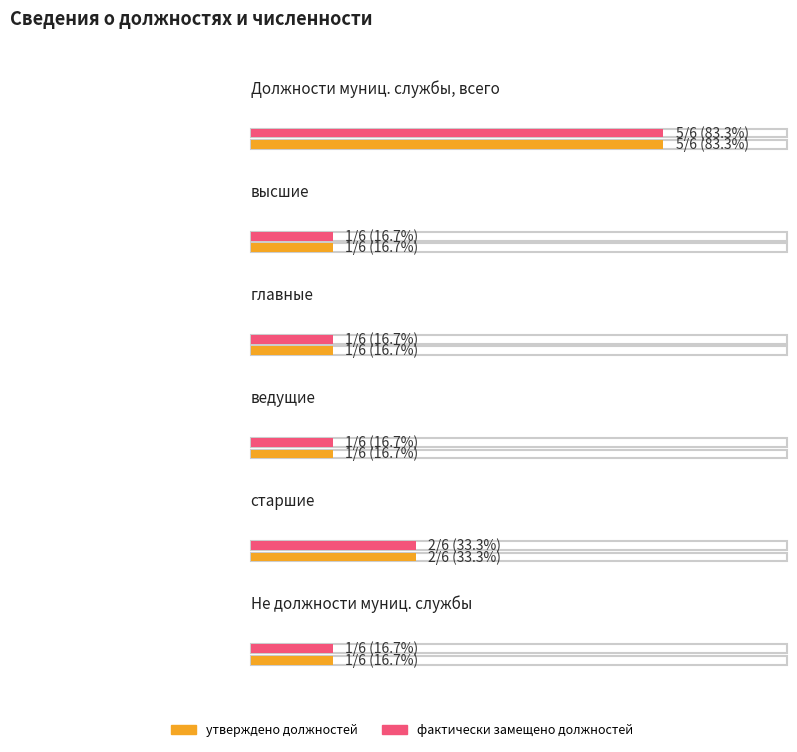

Reading left to right, what are all the values shown in this chart?

утверждено должностей: 5	1	1	1	2	1
фактически замещено должностей: 5	1	1	1	2	1